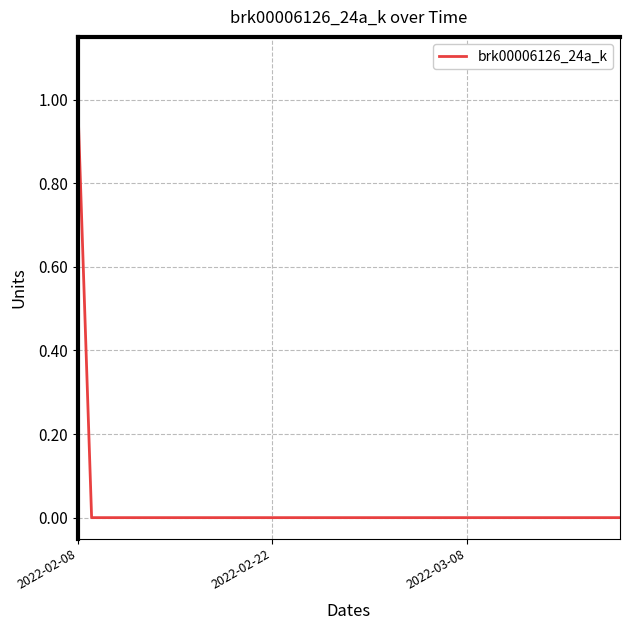

Does the chart have visible grid lines?

Yes